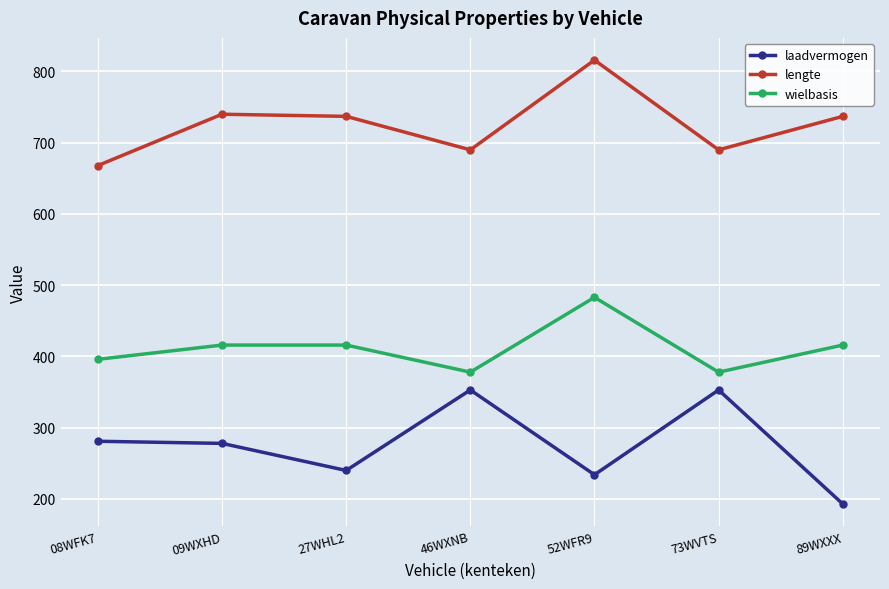

What is the value of the wielbasis point at the 4th from the left?

378